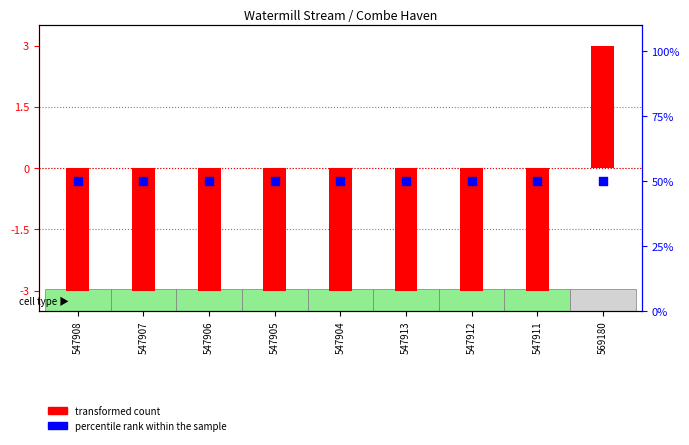

Is the value of transformed count at 547907 greater than the value of percentile rank within the sample at 547908?

No